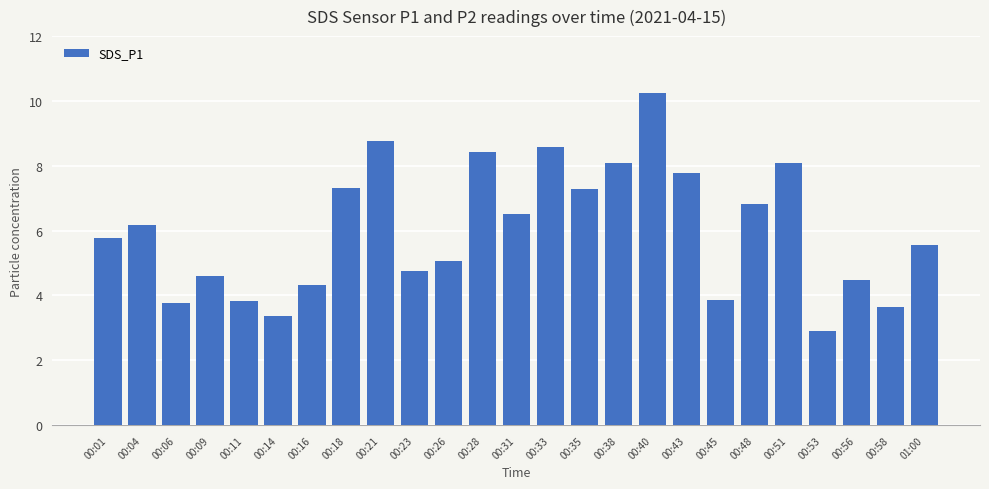

What is the label of the 17th bar from the right?

00:21